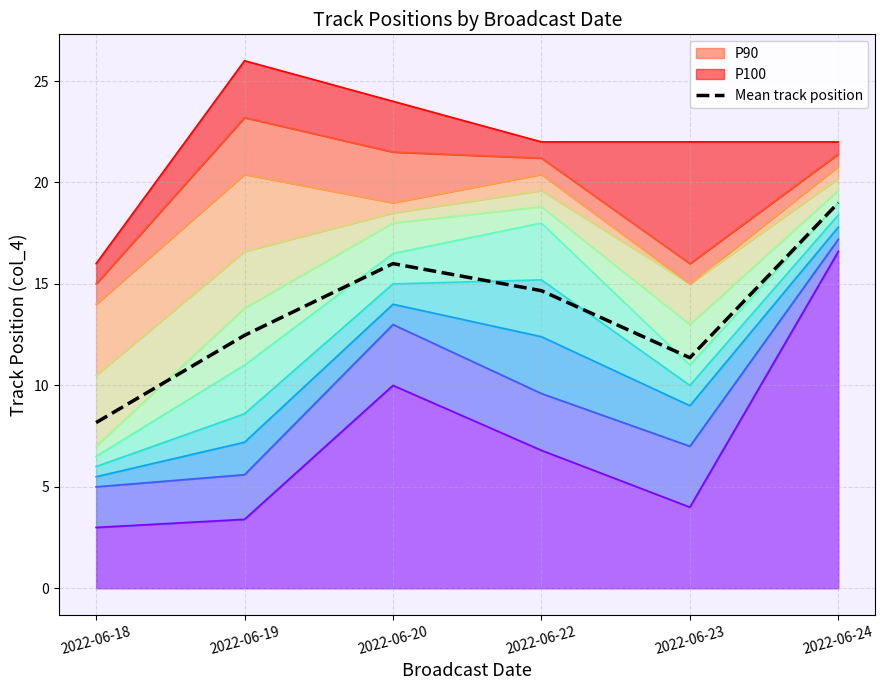

Rank the categories by value from highest to lowest.

2022-06-24, 2022-06-20, 2022-06-22, 2022-06-19, 2022-06-23, 2022-06-18